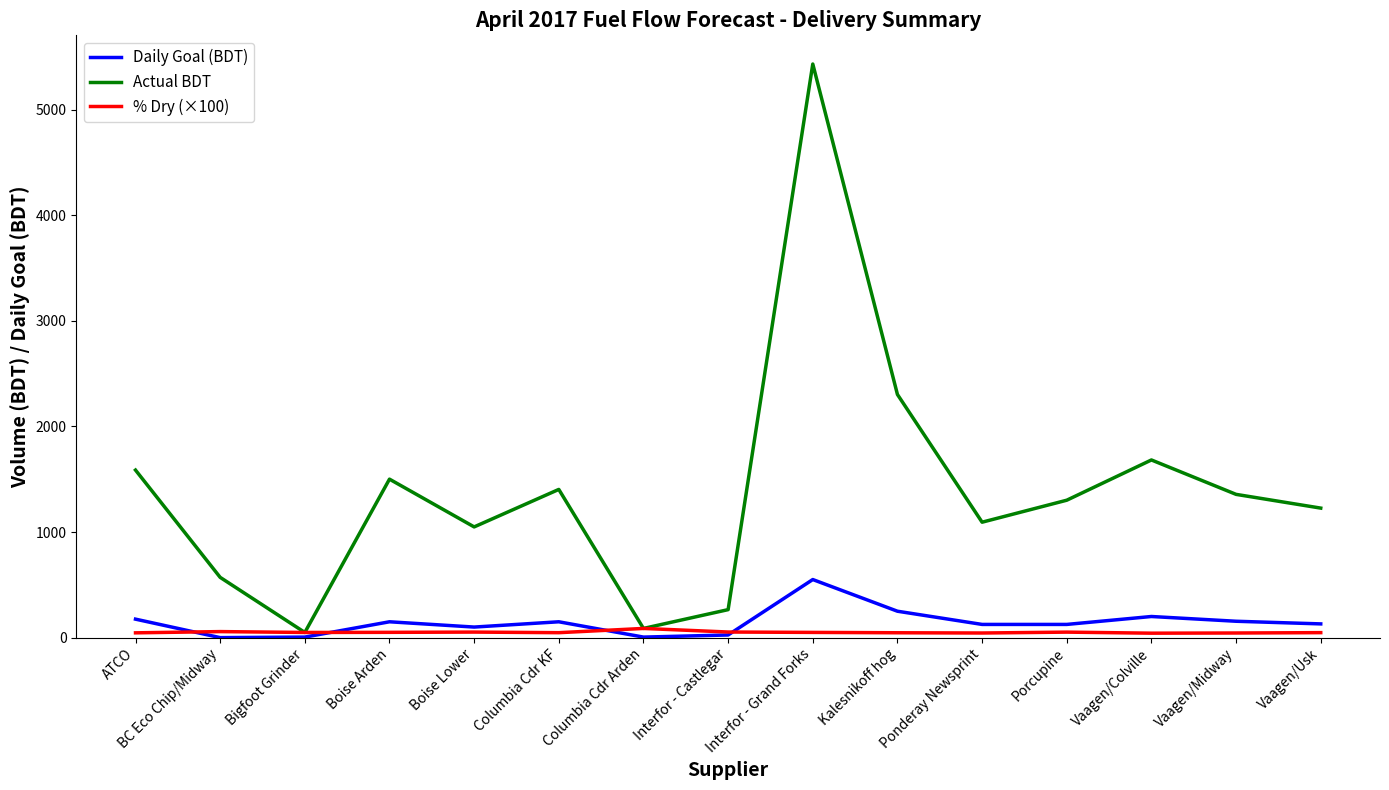

Which series has the largest total across all categories?

Actual BDT